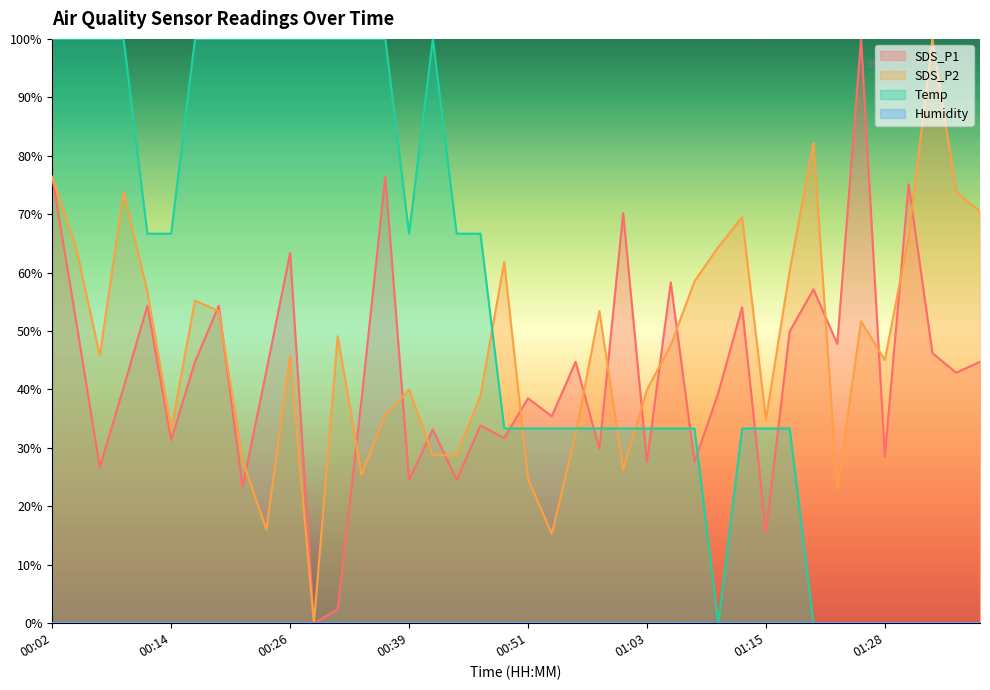

What is the maximum value shown in the chart?

100.0